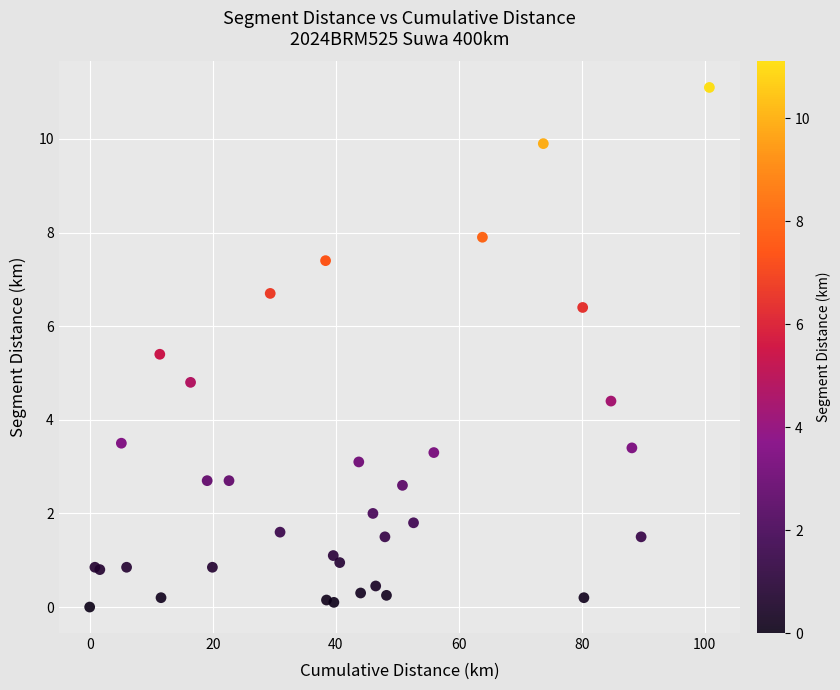

What Y value in the scatter plot is closest to 5?

4.8